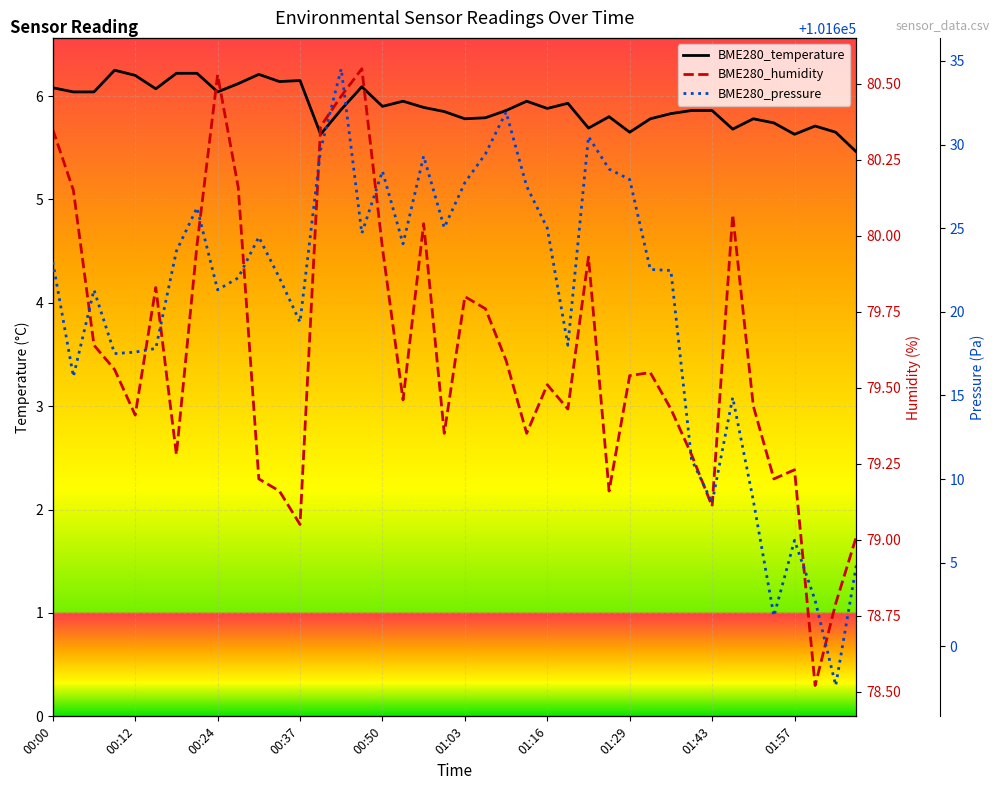

How many data points does each series have?

40